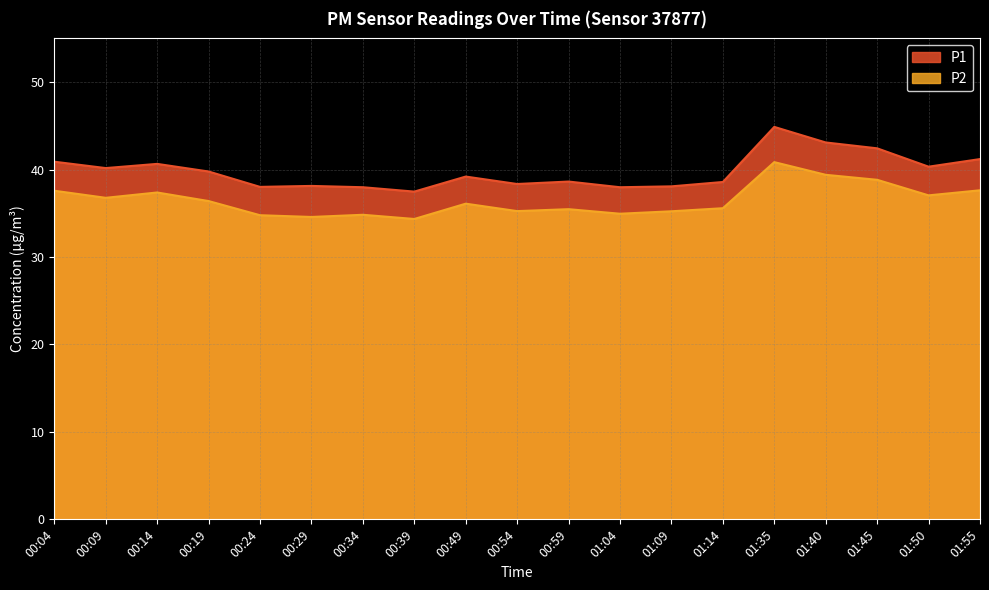

True or false: P2 has a value of 12.7 at 01:55.

False